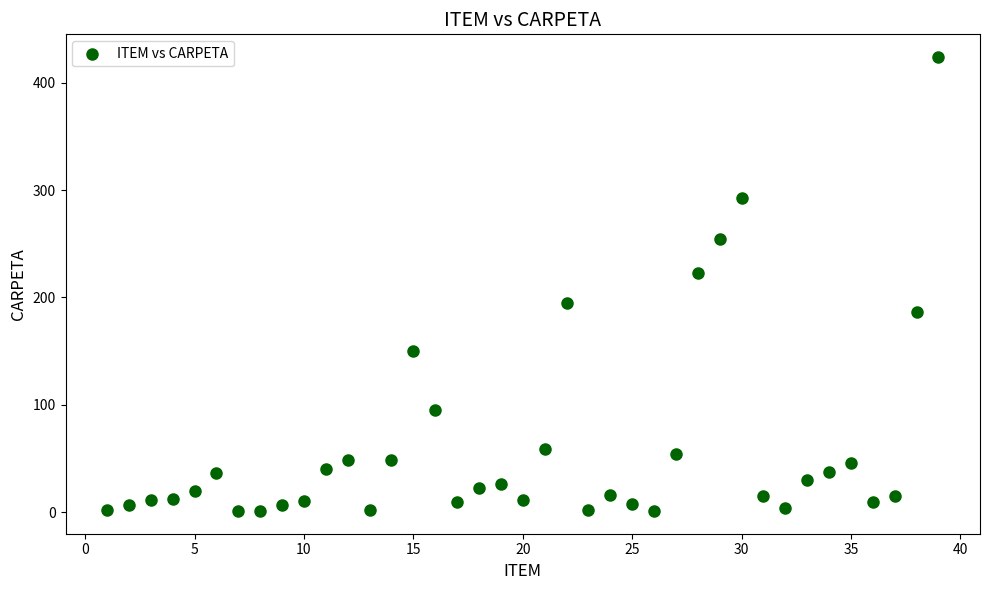

What is the range of X values (max minus min)?

38